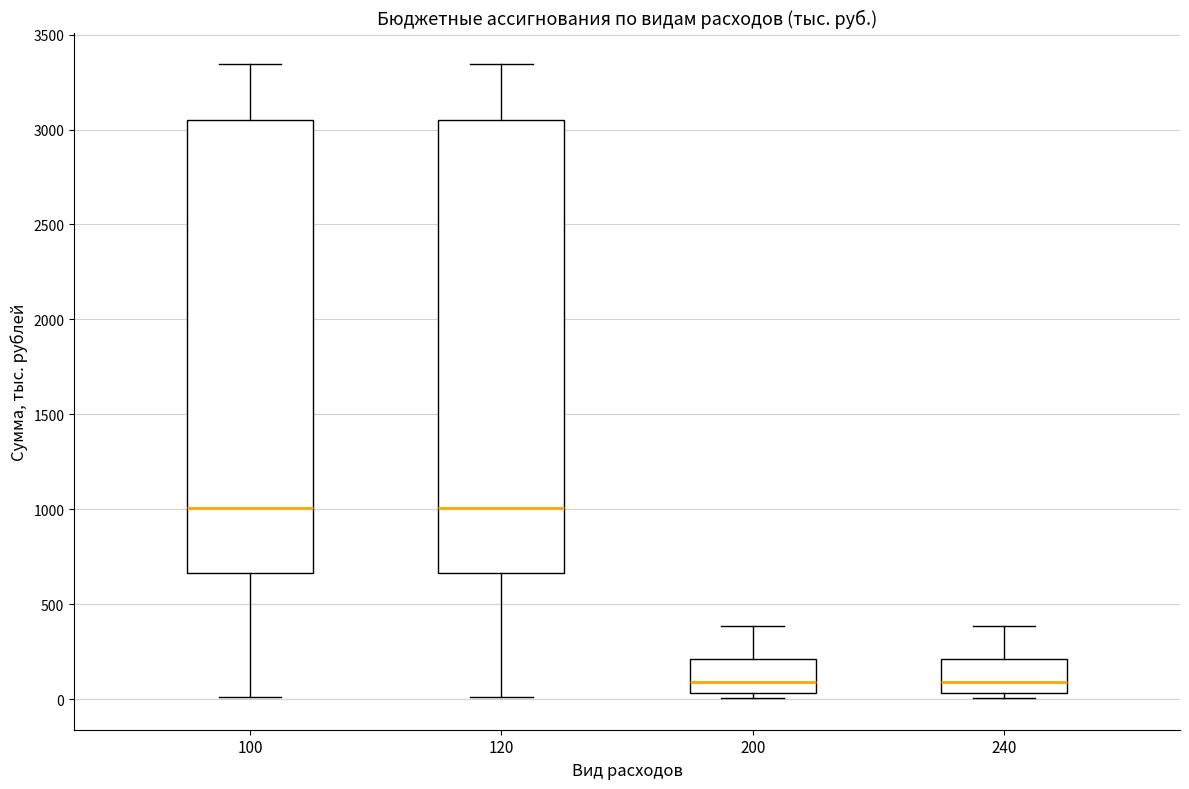

Reading left to right, transcribe this box plot: for each box, give where its median line is, the range the box spans, and where its two whiskers end, as read against the y-axis. The values are not printed on the chart, so give them approximately, as read against the axis.

100: median 1000, box 650 to 3050, whiskers 0 to 3350
120: median 1000, box 650 to 3050, whiskers 0 to 3350
200: median 100, box 50 to 200, whiskers 0 to 400
240: median 100, box 50 to 200, whiskers 0 to 400